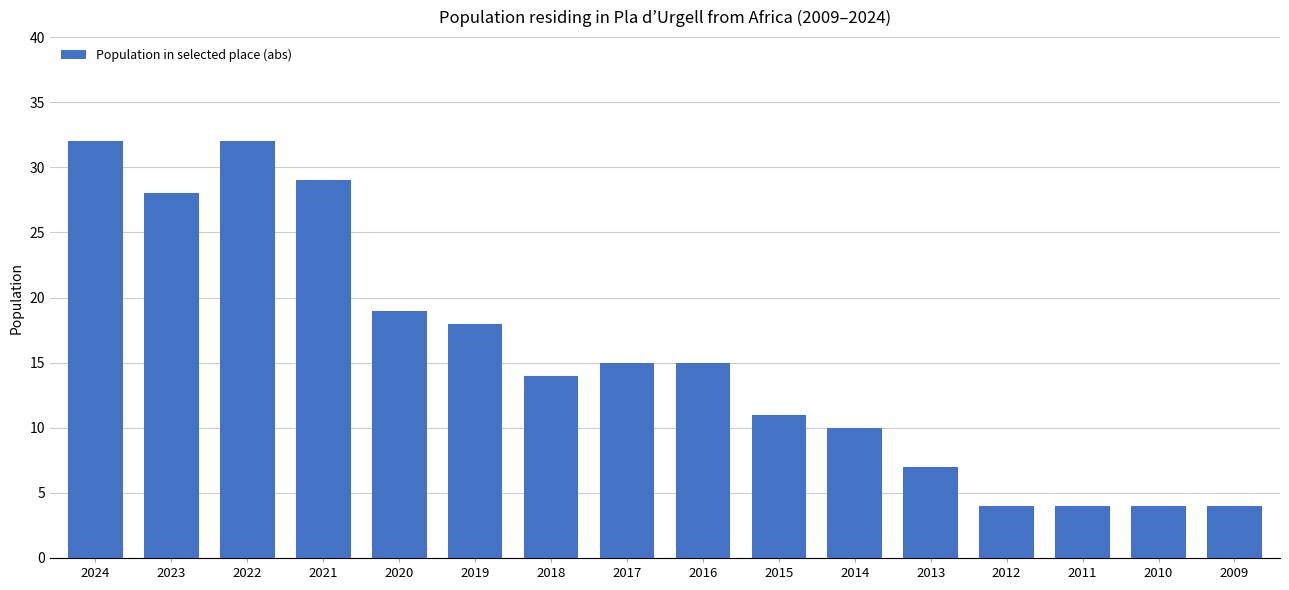

Are the bars grouped side by side (vs. stacked)?

No